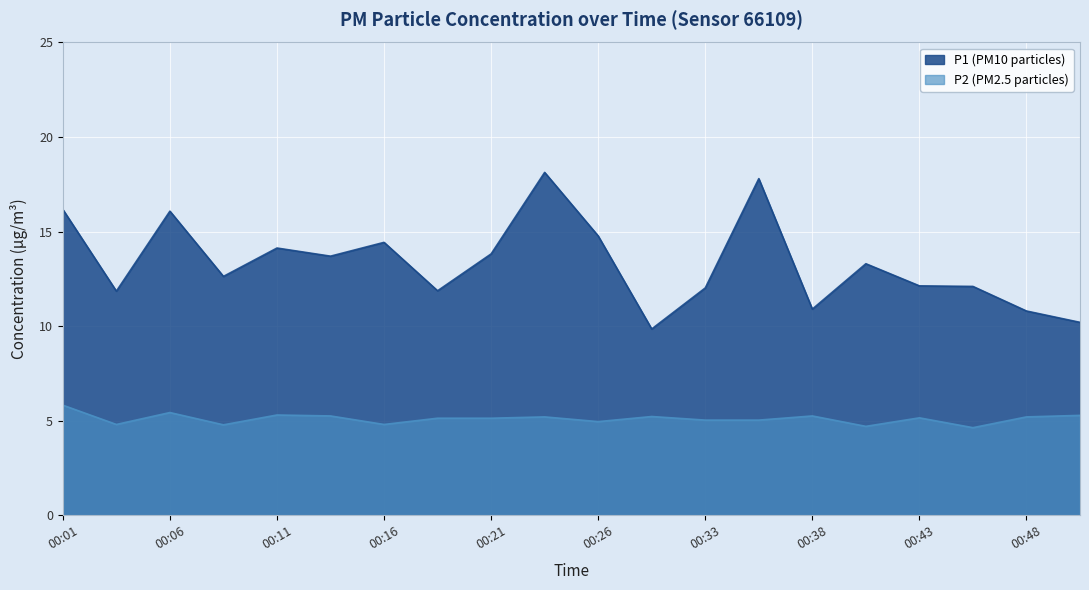

What is the smallest value displayed?

4.6